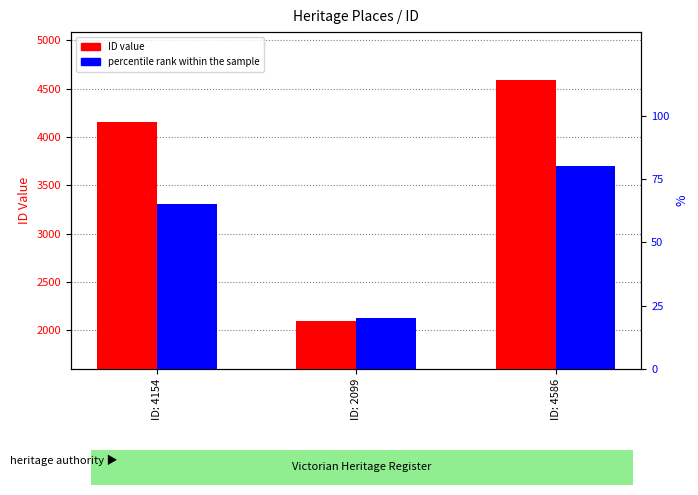

Which series has the largest total across all categories?

ID value